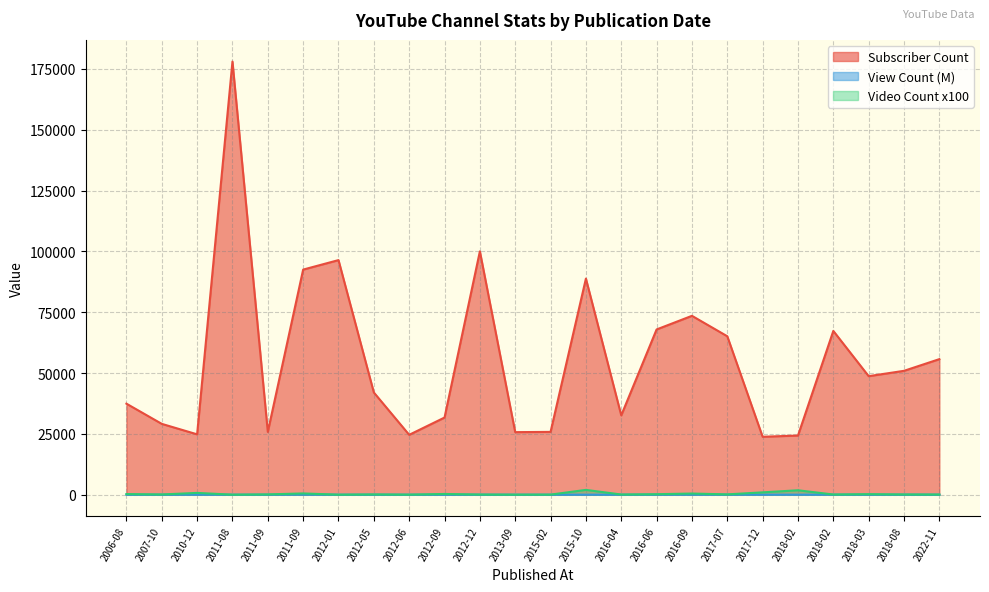

What is the difference between the second highest and second lowest values in the Subscriber Count series?

75700.0